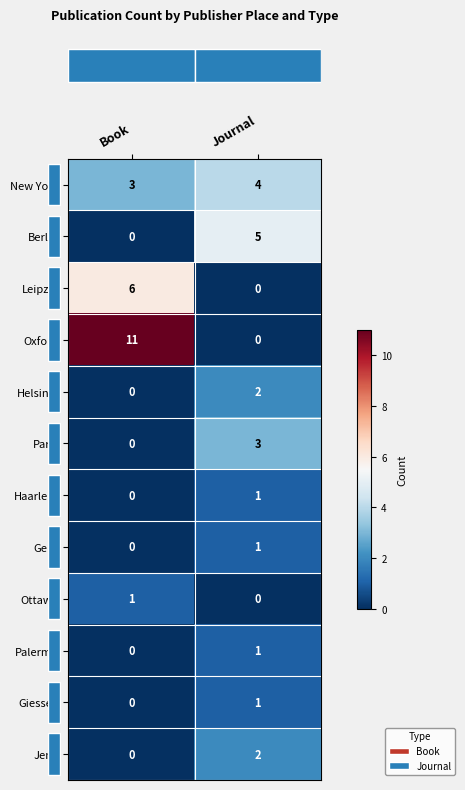

What is the average value of the Leipzig series?

3